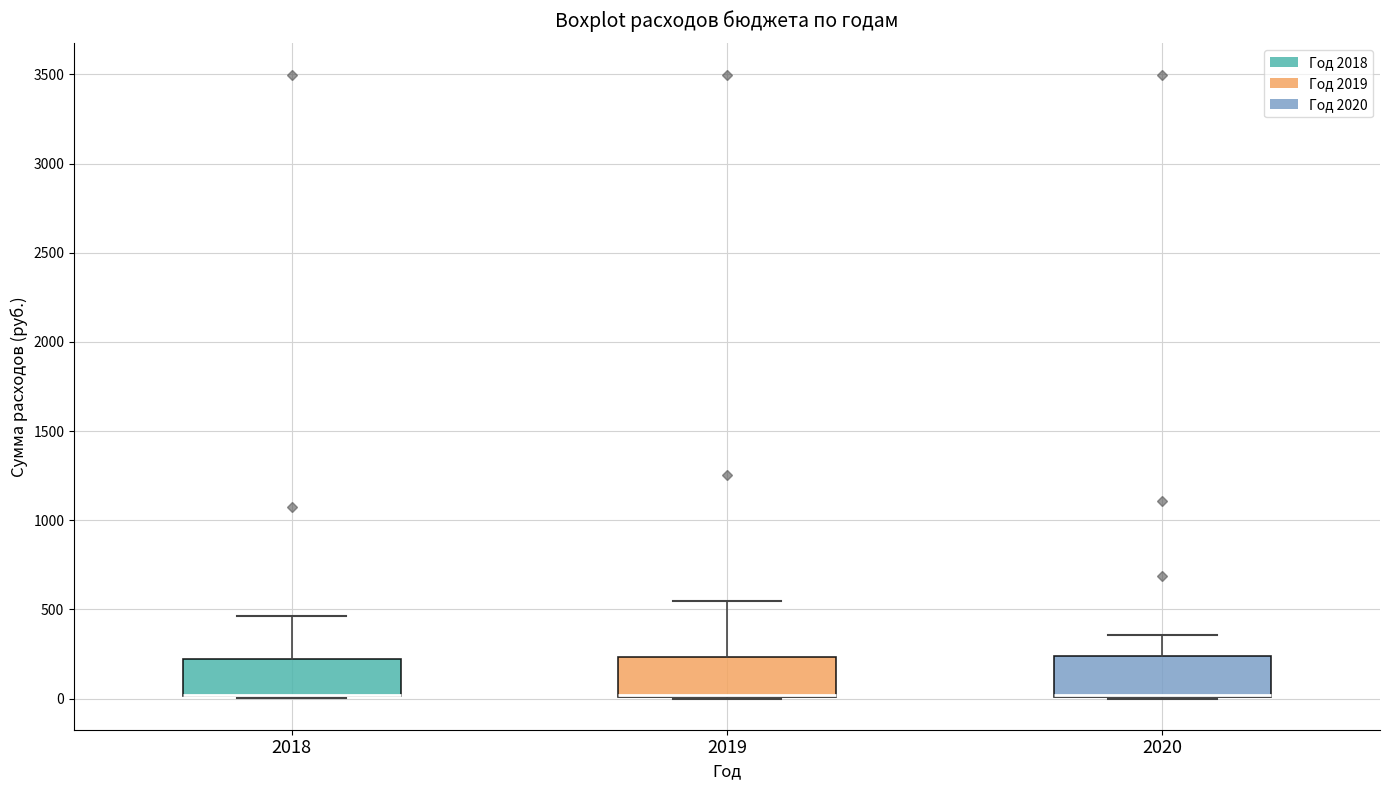

Where does the upper whisker of the box at x = 2019 end on the y-axis? The values are not printed on the chart, so give them approximately, as read against the axis.

550